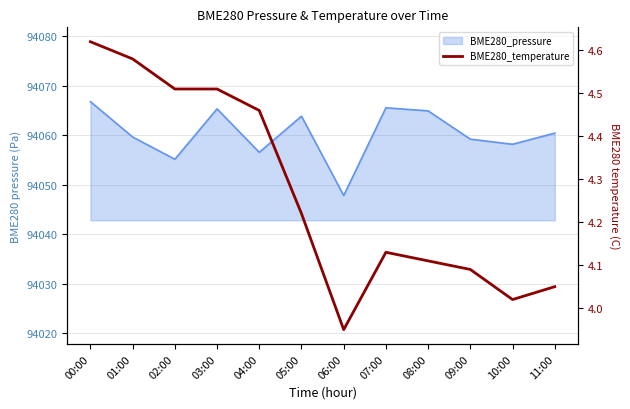

How many data points are above 4?

11